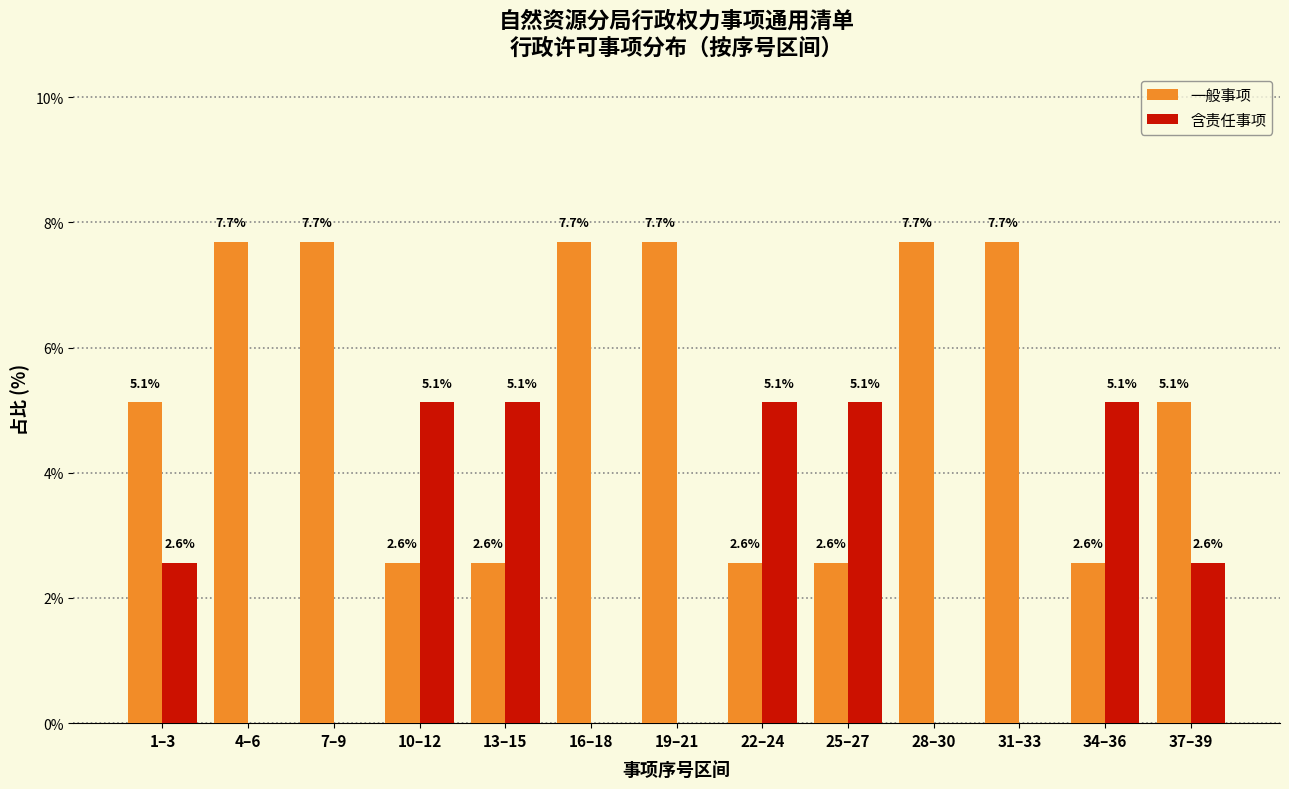

Reading left to right, list all the values displayed in this chart.

一般事项: 1–3=5.1	4–6=7.7	7–9=7.7	10–12=2.6	13–15=2.6	16–18=7.7	19–21=7.7	22–24=2.6	25–27=2.6	28–30=7.7	31–33=7.7	34–36=2.6	37–39=5.1
含责任事项: 1–3=2.6	4–6=0.0	7–9=0.0	10–12=5.1	13–15=5.1	16–18=0.0	19–21=0.0	22–24=5.1	25–27=5.1	28–30=0.0	31–33=0.0	34–36=5.1	37–39=2.6